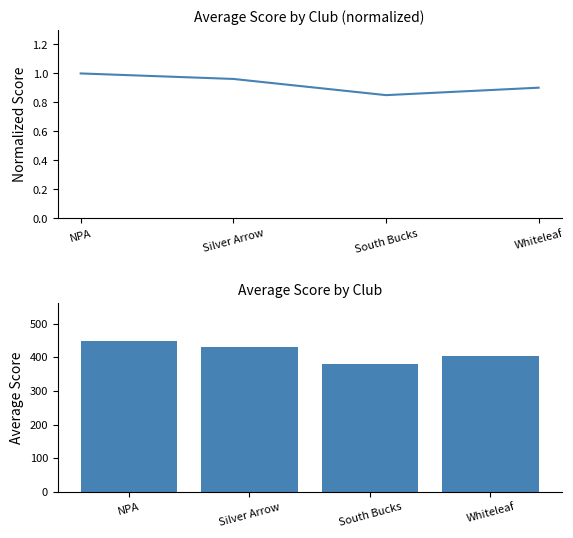

At which category is the sum across all series the highest?

NPA